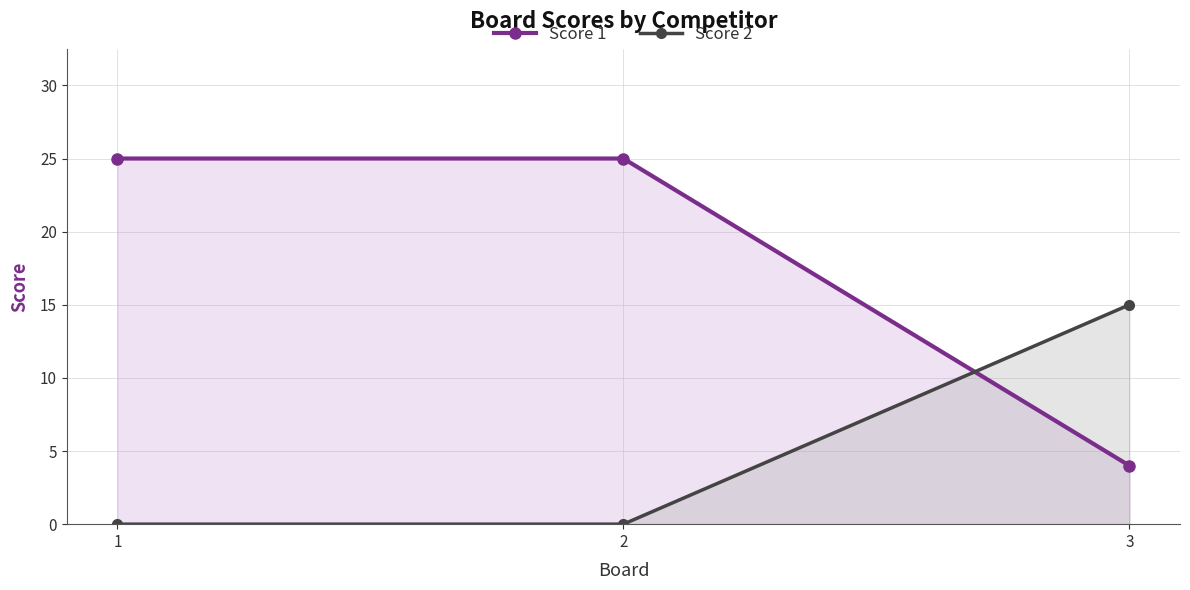

Is the value of Score 1 at 2 greater than the value of Score 2 at 2?

Yes